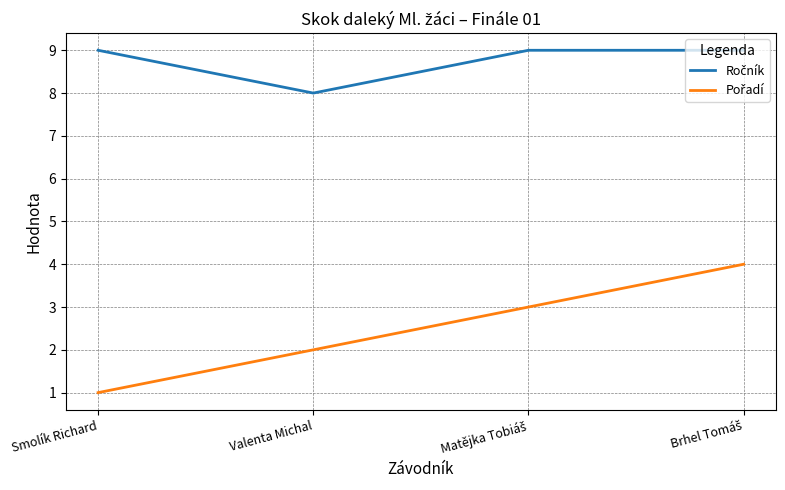

What position from the left is Valenta Michal?

2